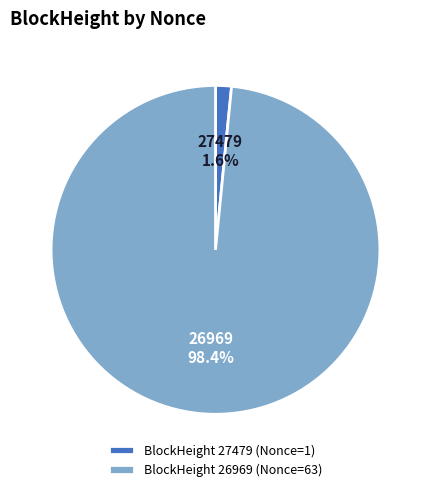

What percentage is NOT represented by BlockHeight 27479 (Nonce=1)?

98.4%